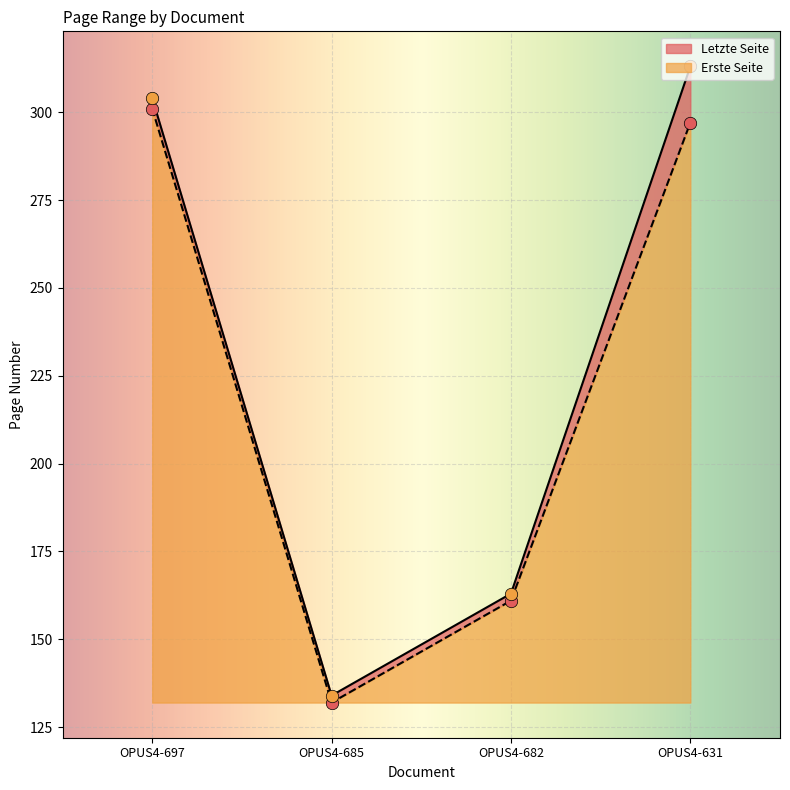

At how many categories does at least one series exceed 184?

2